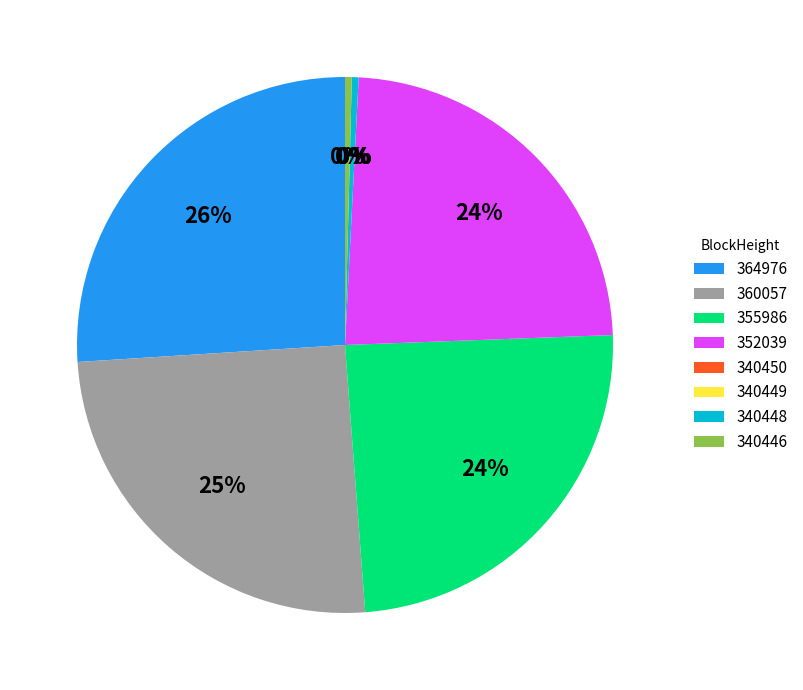

To the nearest percent, what percentage of the pie is 352039?

24%